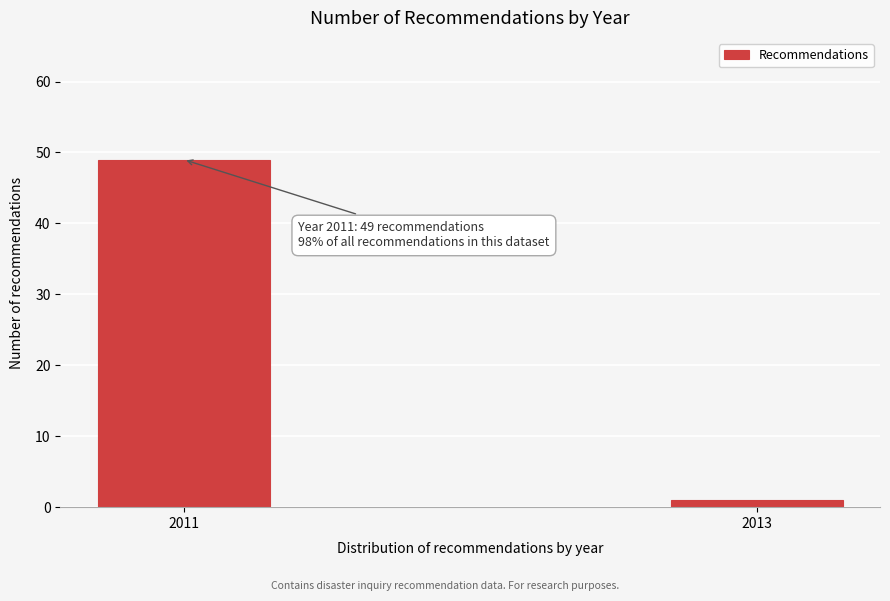

Reading left to right, what are all the values shown in this chart?

2011=49	2013=1